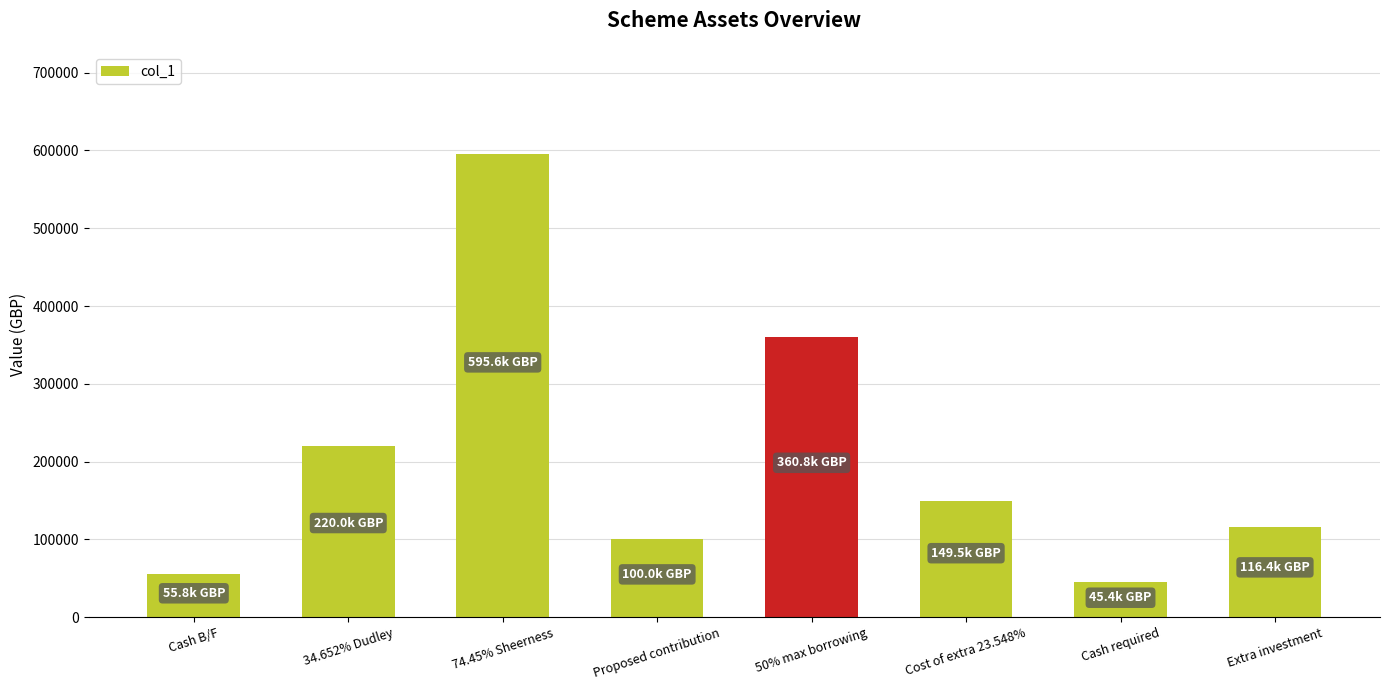

Which has a higher value, Cost of extra 23.548% or 34.652% Dudley?

34.652% Dudley